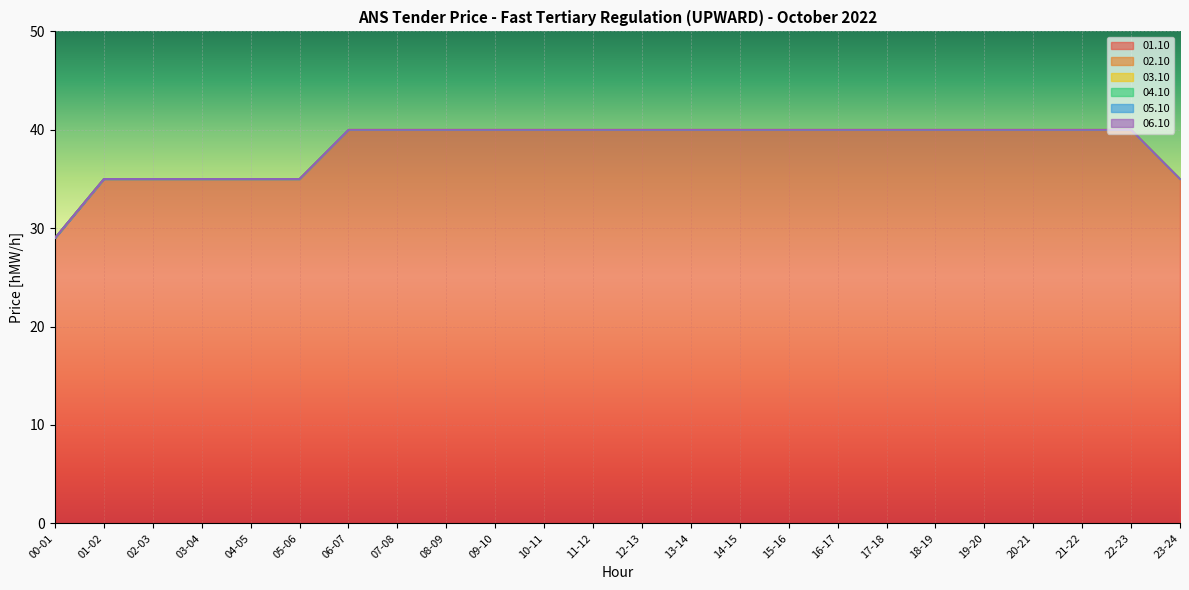

True or false: 01.10 and 03.10 intersect in this chart.

False